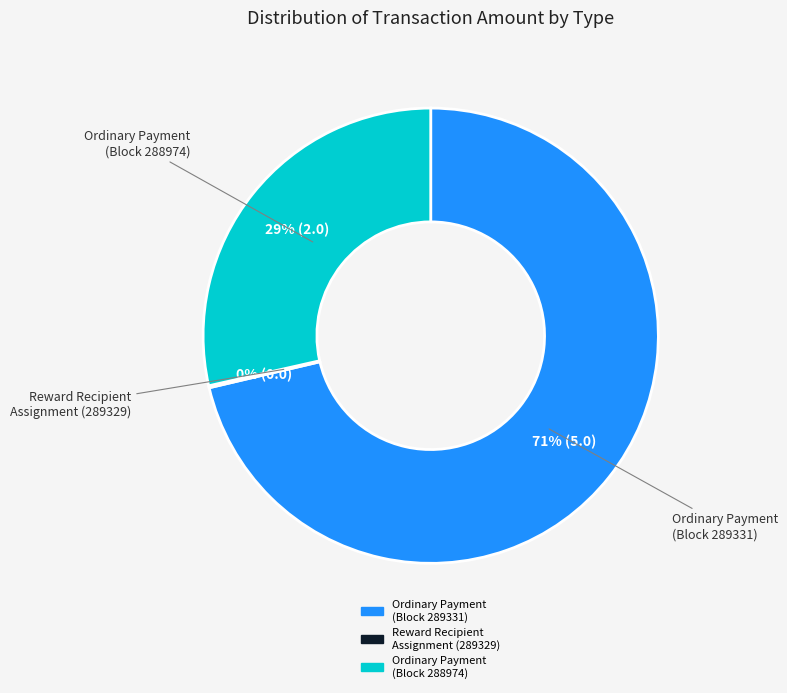

Is there a majority slice in this chart?

Yes